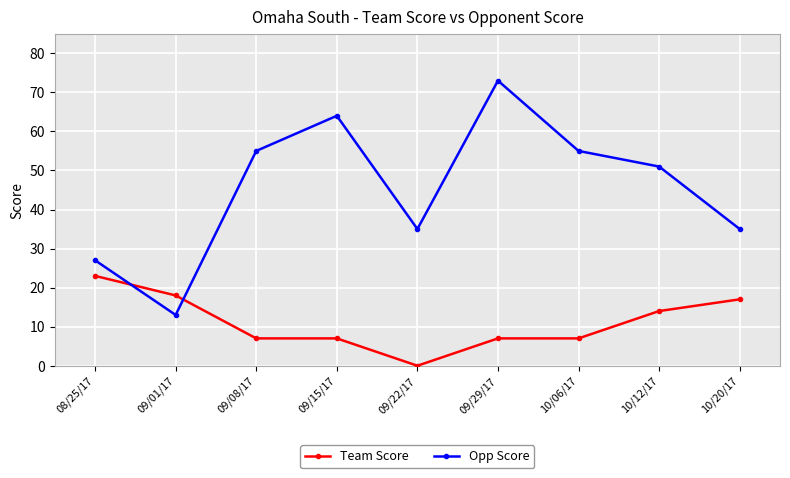

Which series has the widest spread of values?

Opp Score